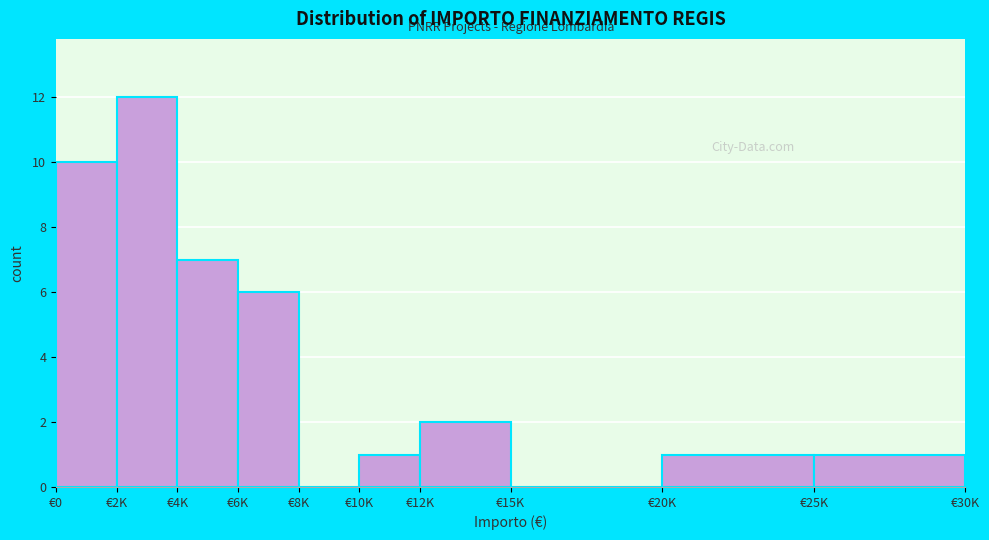

Reading left to right, transcribe all the data shown in this chart.

€0=10	€2K=12	€4K=7	€6K=6	€8K=0	€10K=1	€12K=2	€15K=0	€20K=1	€25K=1